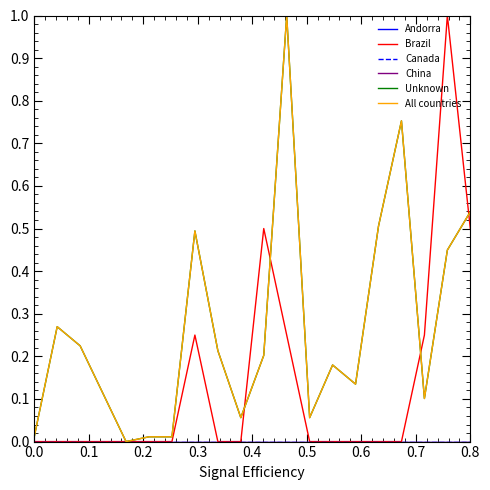

True or false: All countries and Unknown cross at least once.

False